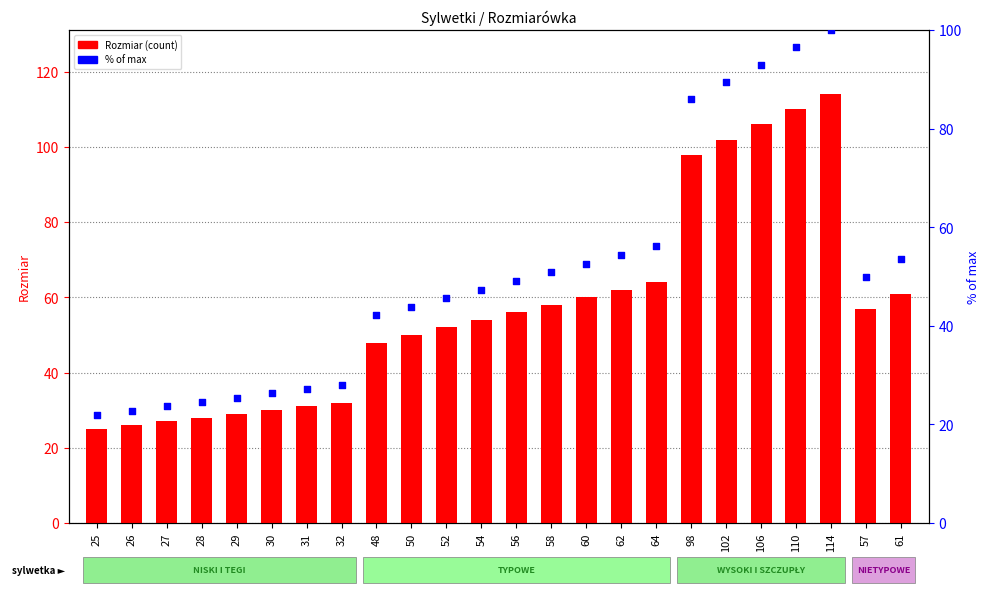

Which series has the largest total across all categories?

Rozmiar